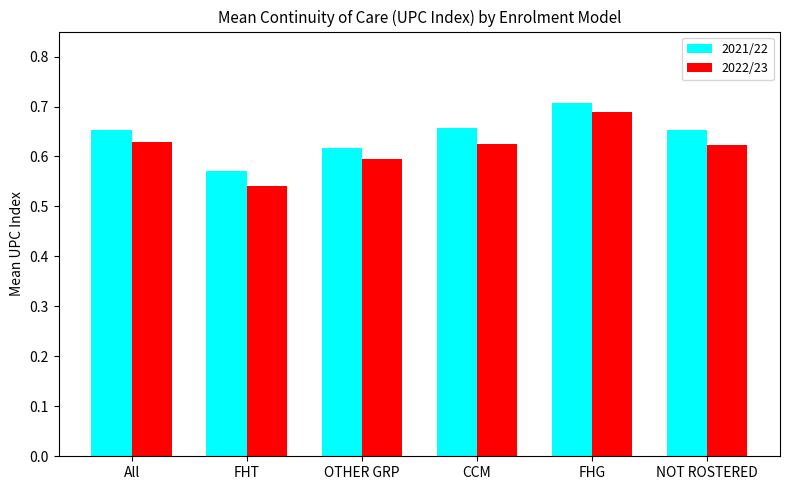

At which label does 2022/23 reach its minimum?

FHT